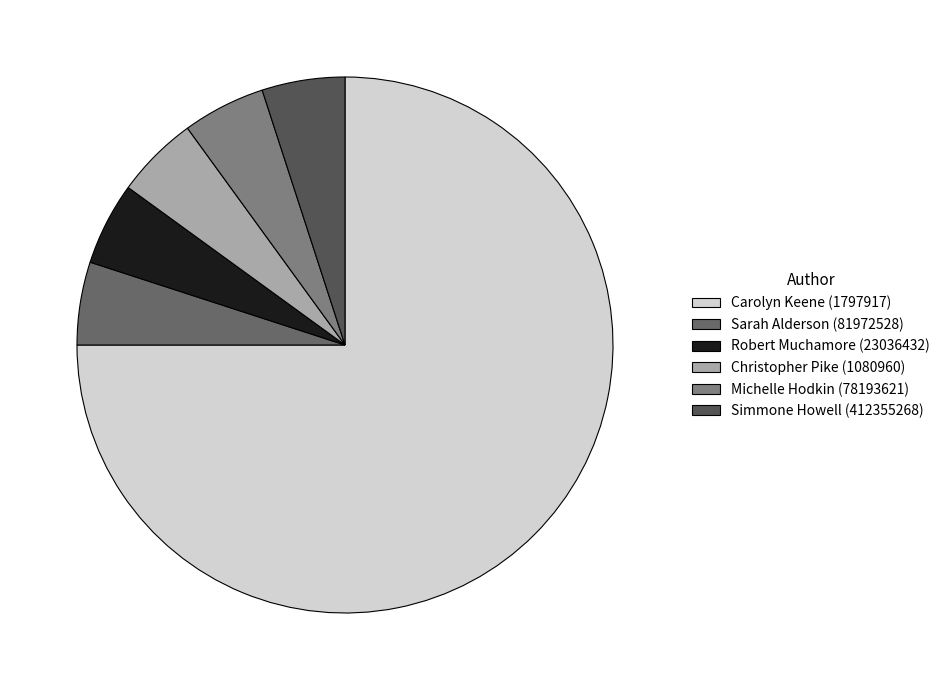

How many segments does this pie chart have?

6